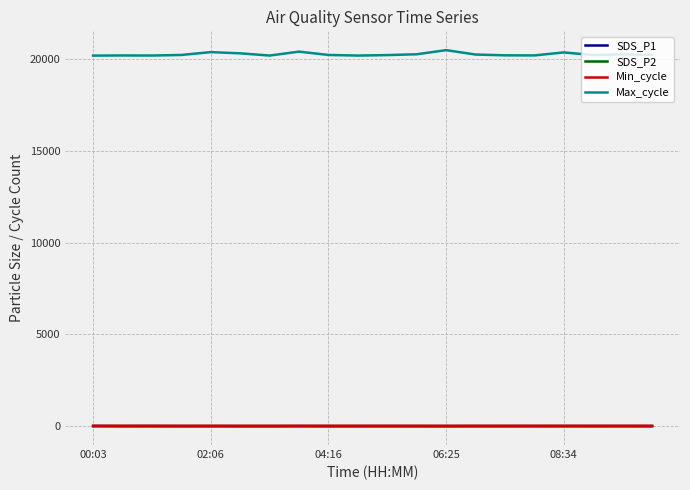

What is the greatest value displayed?

20492.0